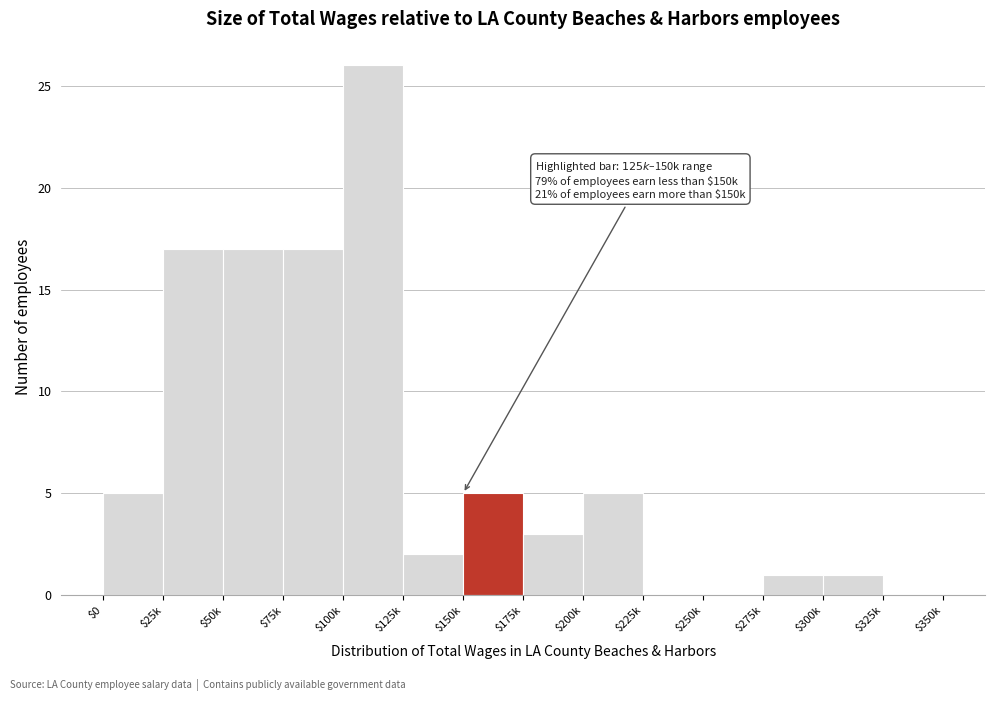

Is it true that the value at $250k is 0?

True